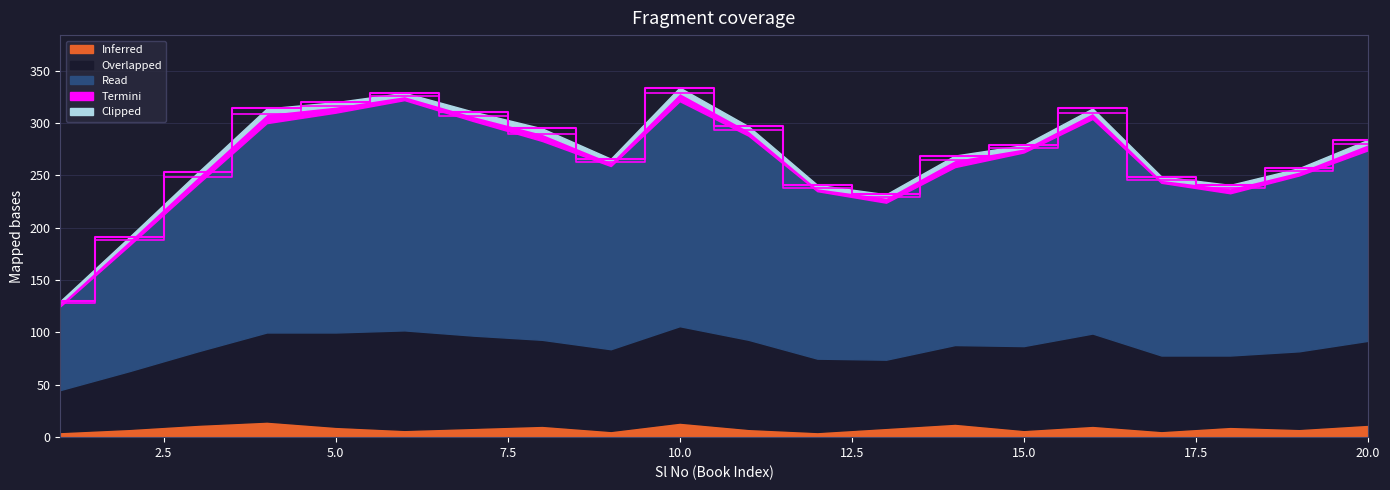

At which category does Read reach its first local peak?

6